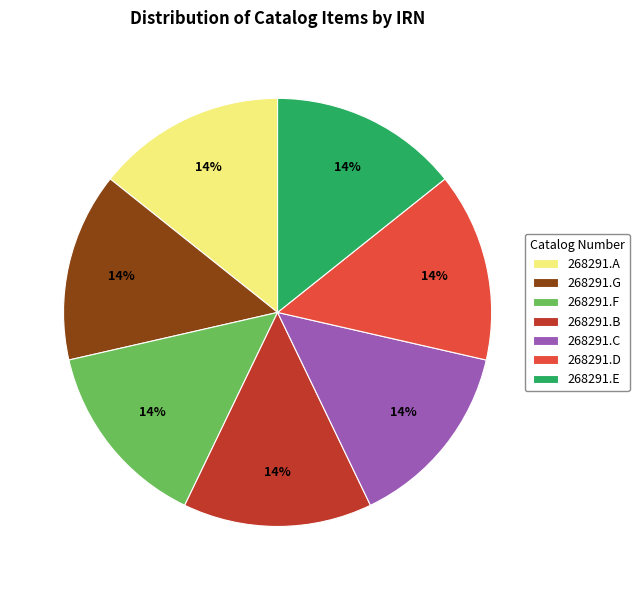

Approximately how many times larger is the value at 268291.C compared to 268291.G?

1.0